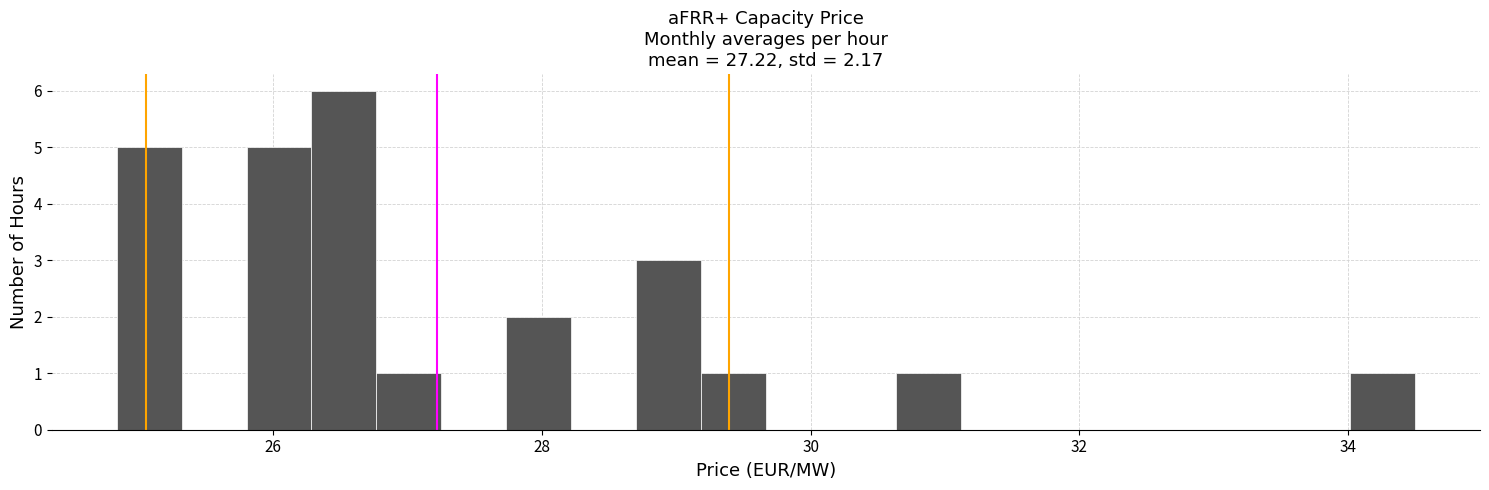

Read against the x-axis, roughly where is the centre of the tallest bar?

26.6